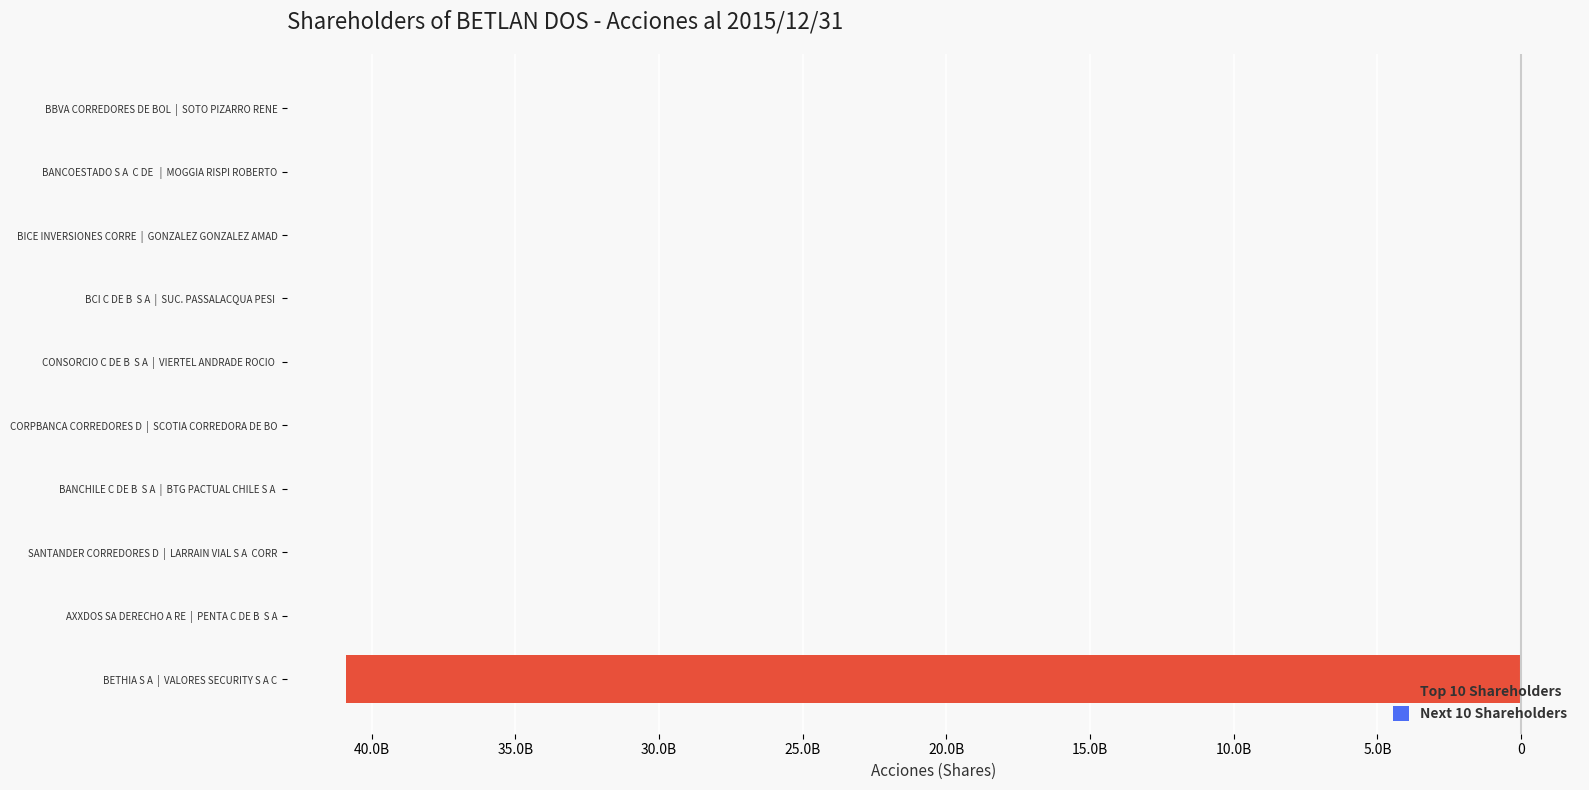

Which series has the largest range (max minus min)?

Top 10 Shareholders